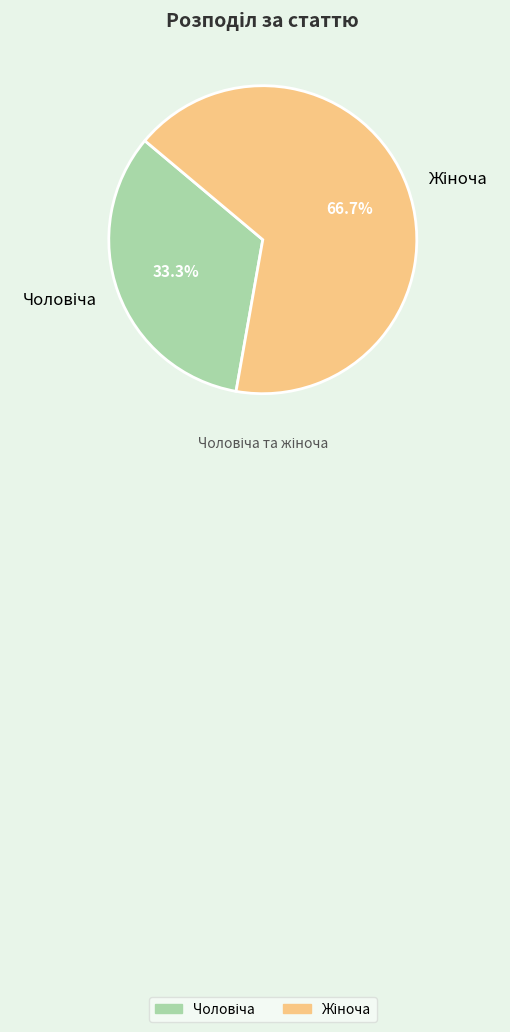

Is there any slice that represents more than half of the pie?

Yes